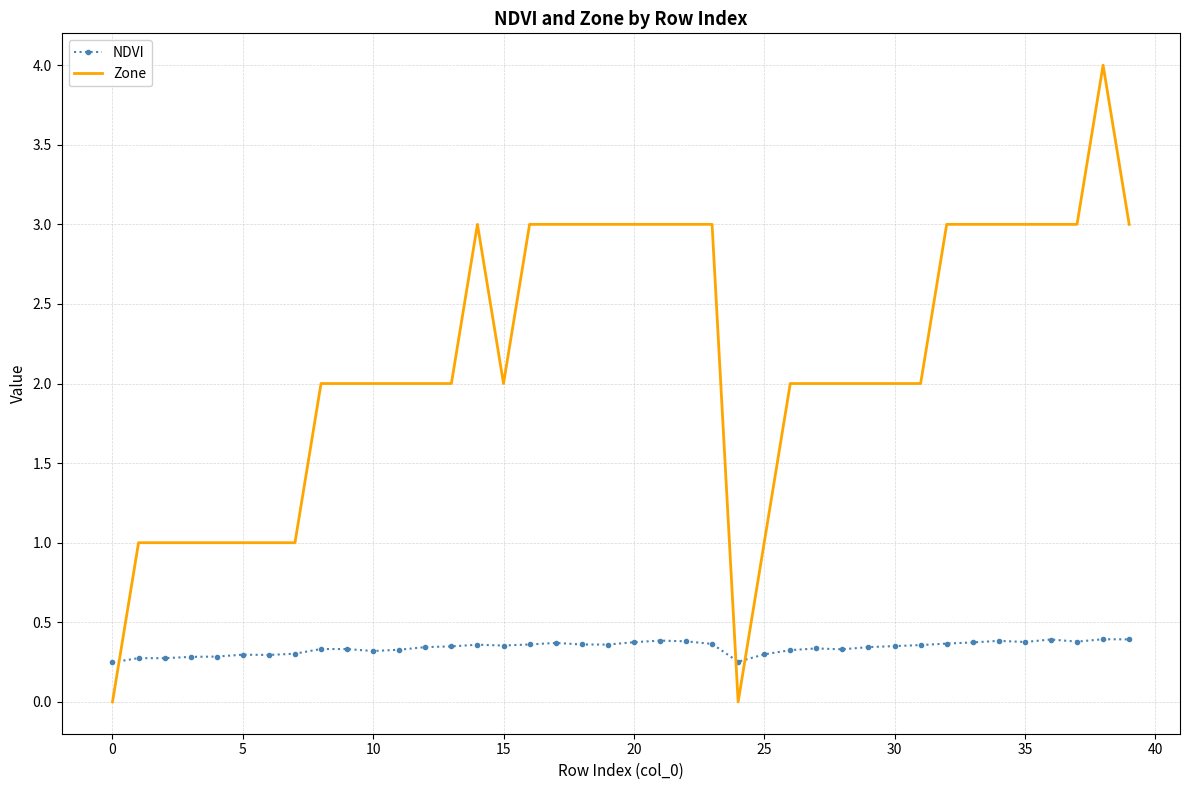

Rank the series by their maximum value, from lowest to highest.

NDVI, Zone